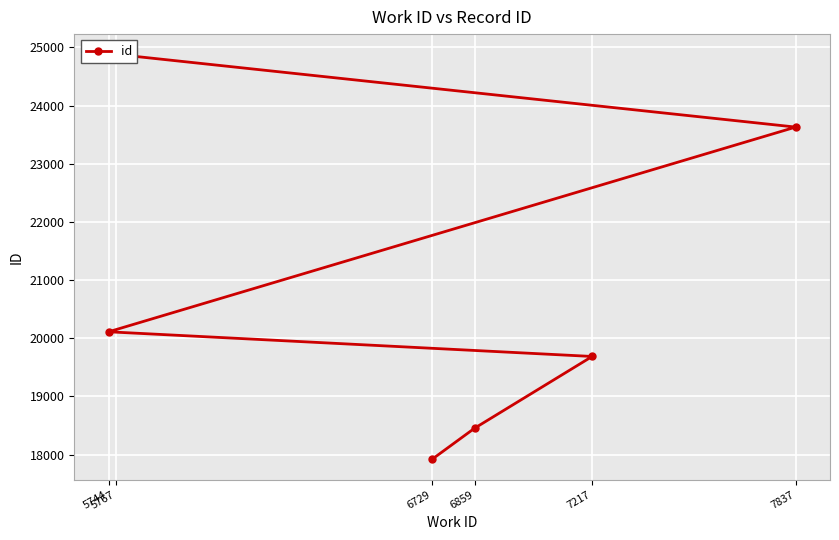

How many lines are shown in the chart?

1